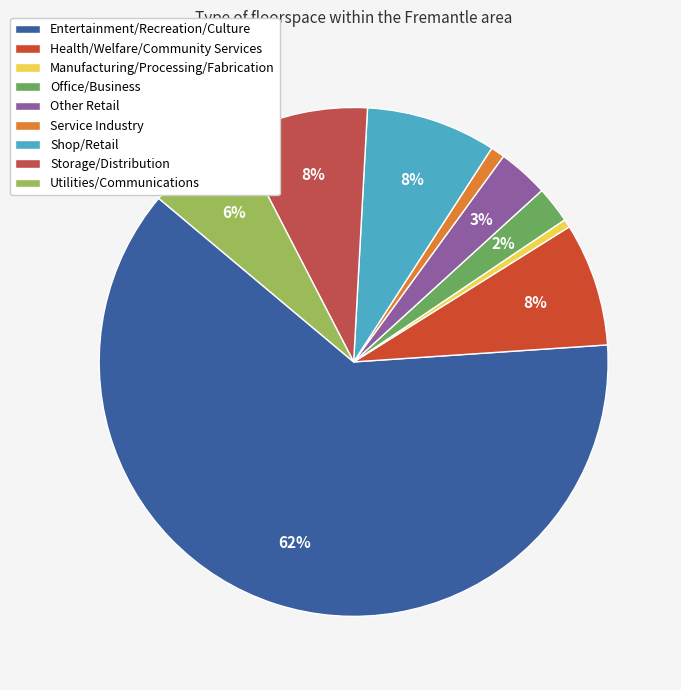

Does Entertainment/Recreation/Culture represent more than half of the total?

Yes